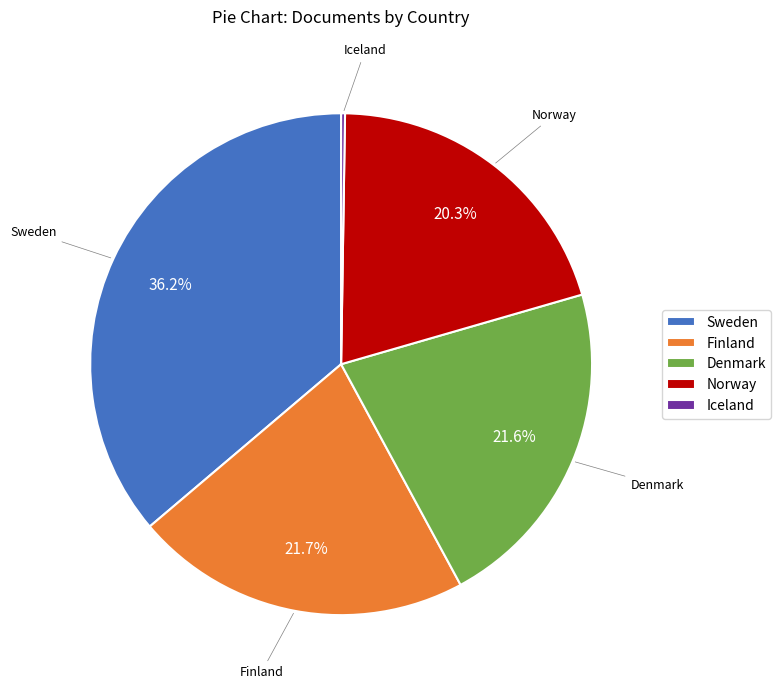

Does Norway account for over 50% of the chart?

No